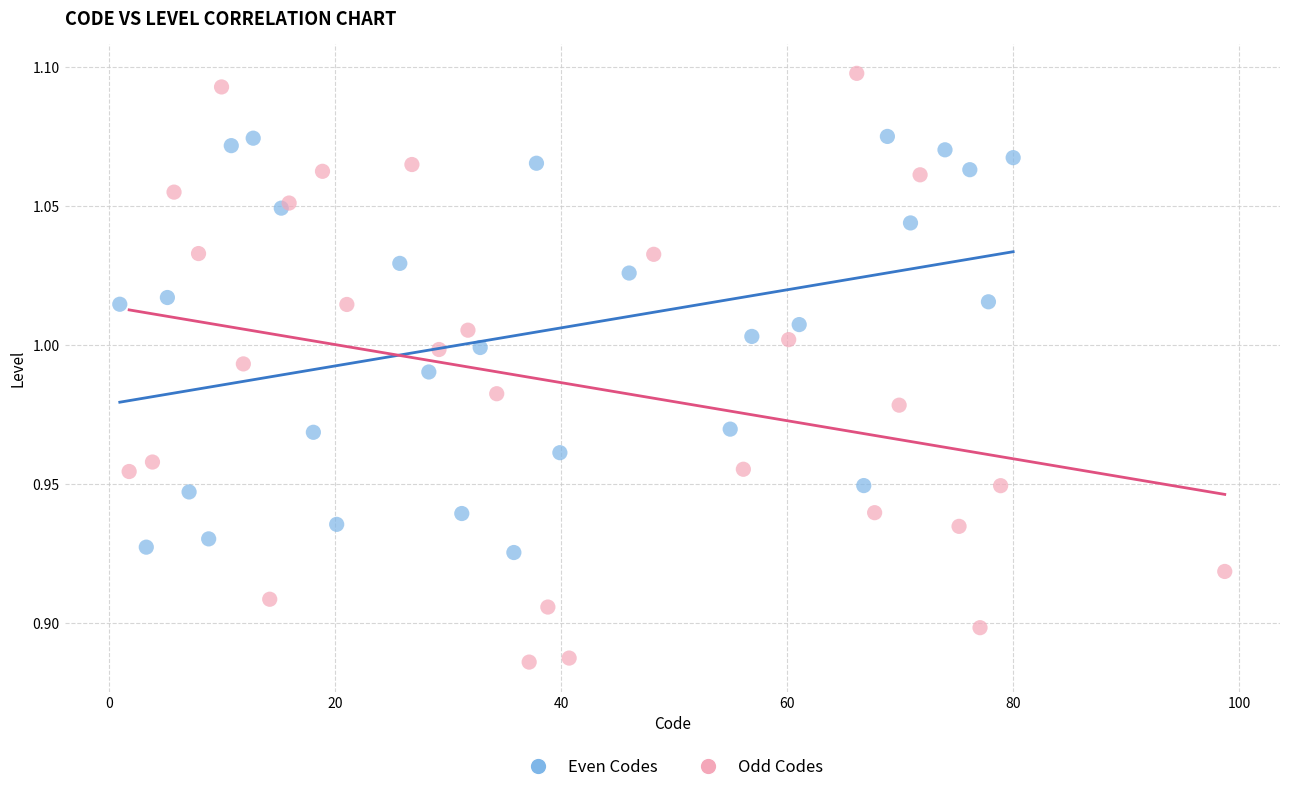

What are all the series names shown in the legend?

Even Codes, Odd Codes